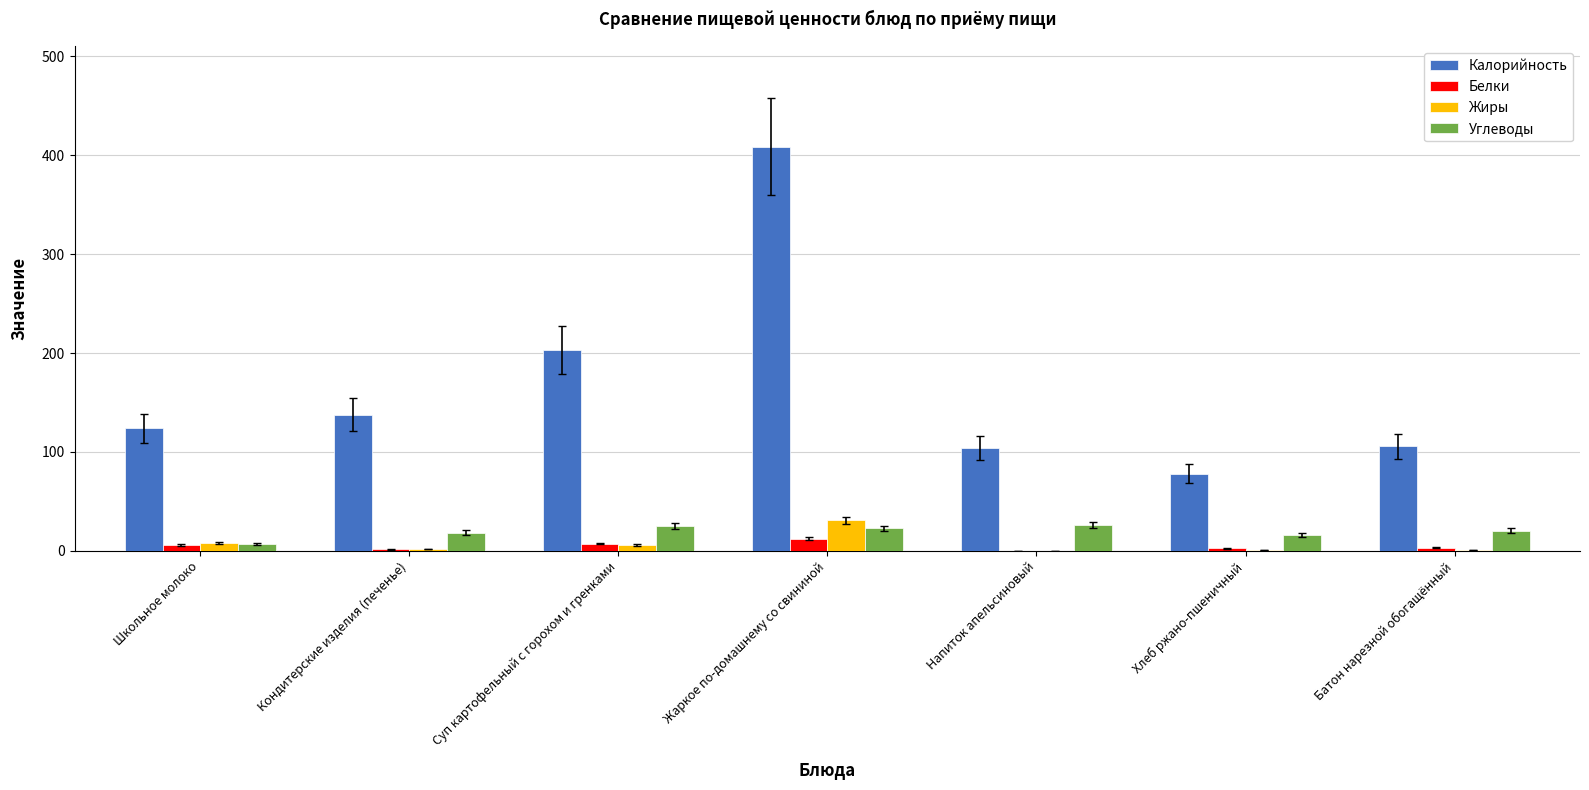

Is the value of Жиры at Суп картофельный с горохом и гренками greater than the value of Калорийность at Школьное молоко?

No